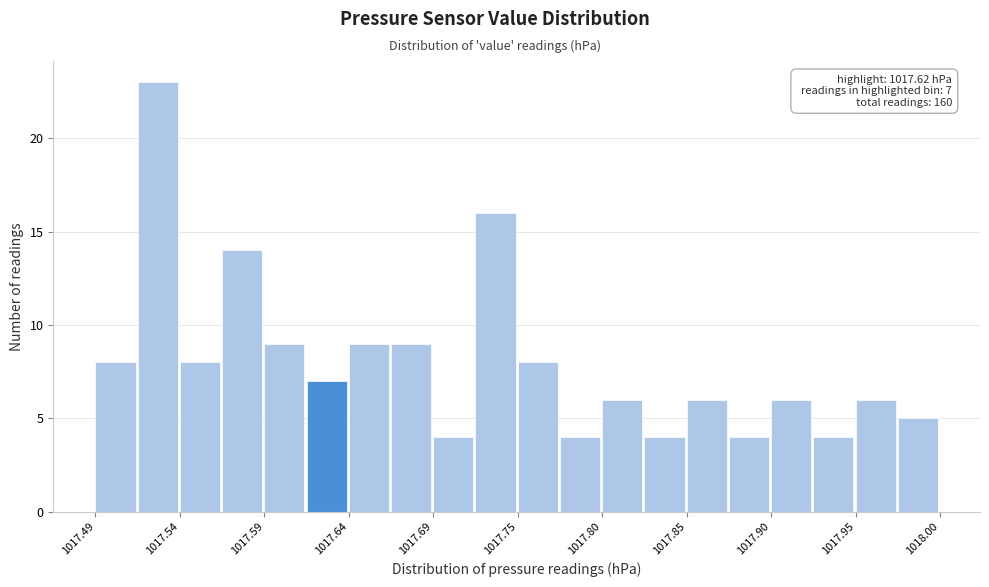

Around what value on the x-axis is the tallest bar? Give the approximate position of its centre, as read against the axis.

1017.53